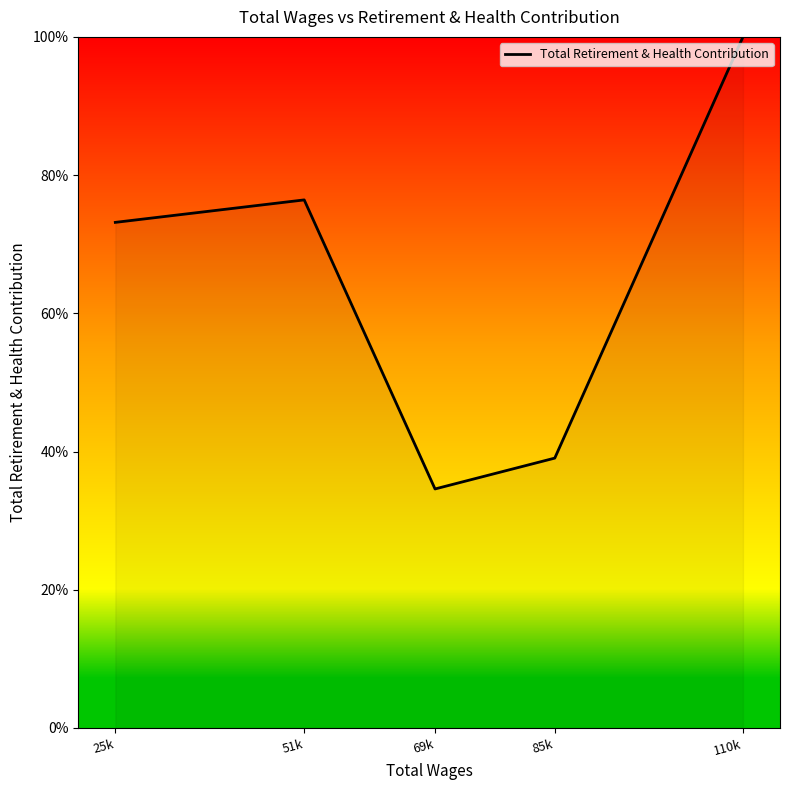

True or false: the data has more than 0 interior local peaks.

True